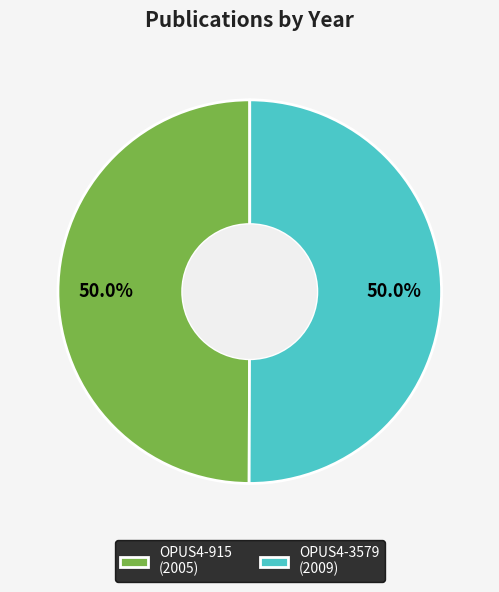

Is the sum of OPUS4-3579 (2009) and OPUS4-915 (2005) greater than half?

Yes